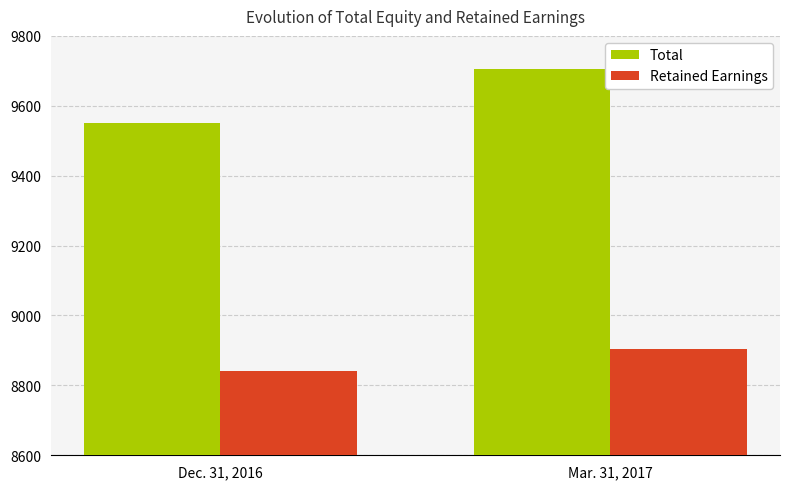

What is the highest value of the Retained Earnings series?

8903